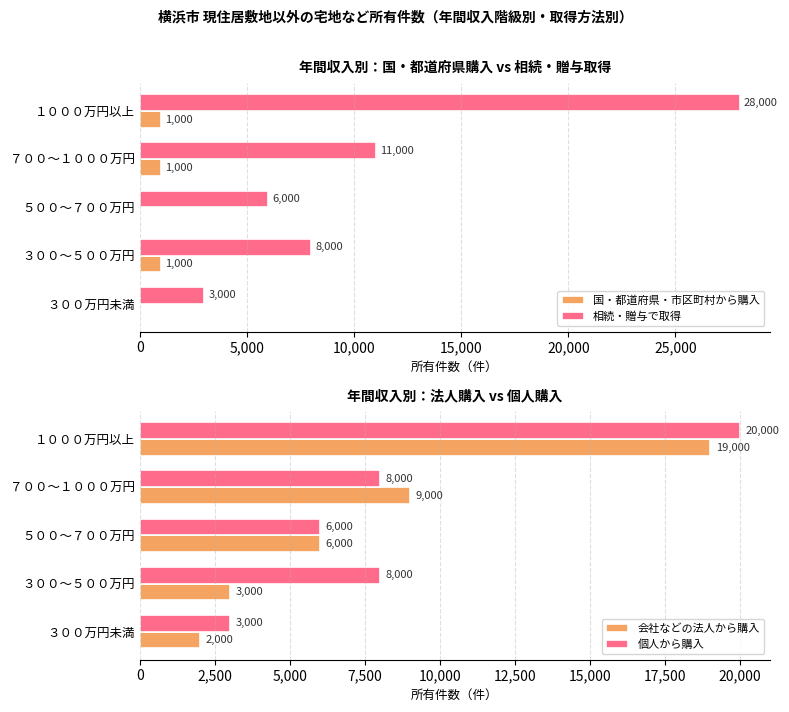

The value of 相続・贈与で取得 at ３００万円未満 is 3000. True or false?

True